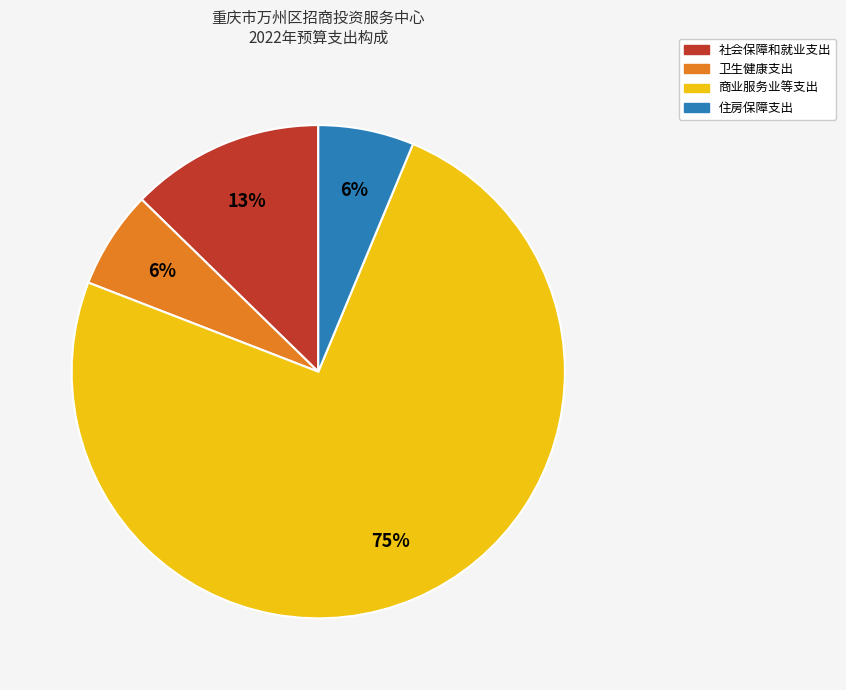

What is the ratio of the value at 住房保障支出 to the value at 商业服务业等支出?

0.1